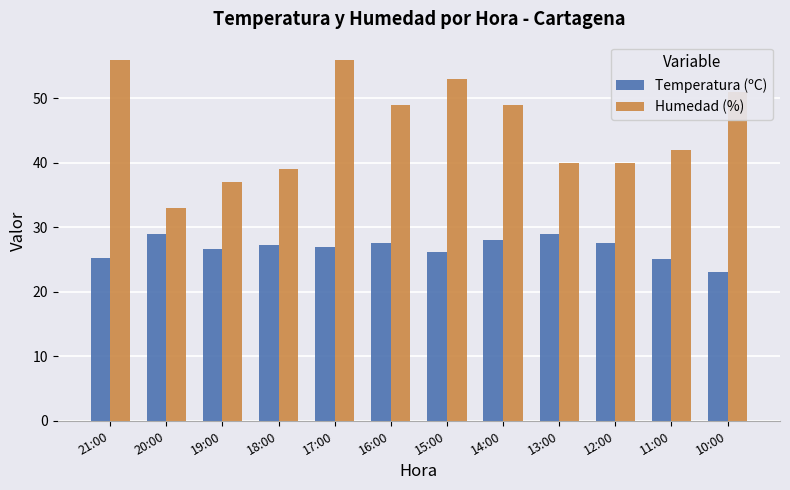

Are the bars grouped side by side (vs. stacked)?

Yes